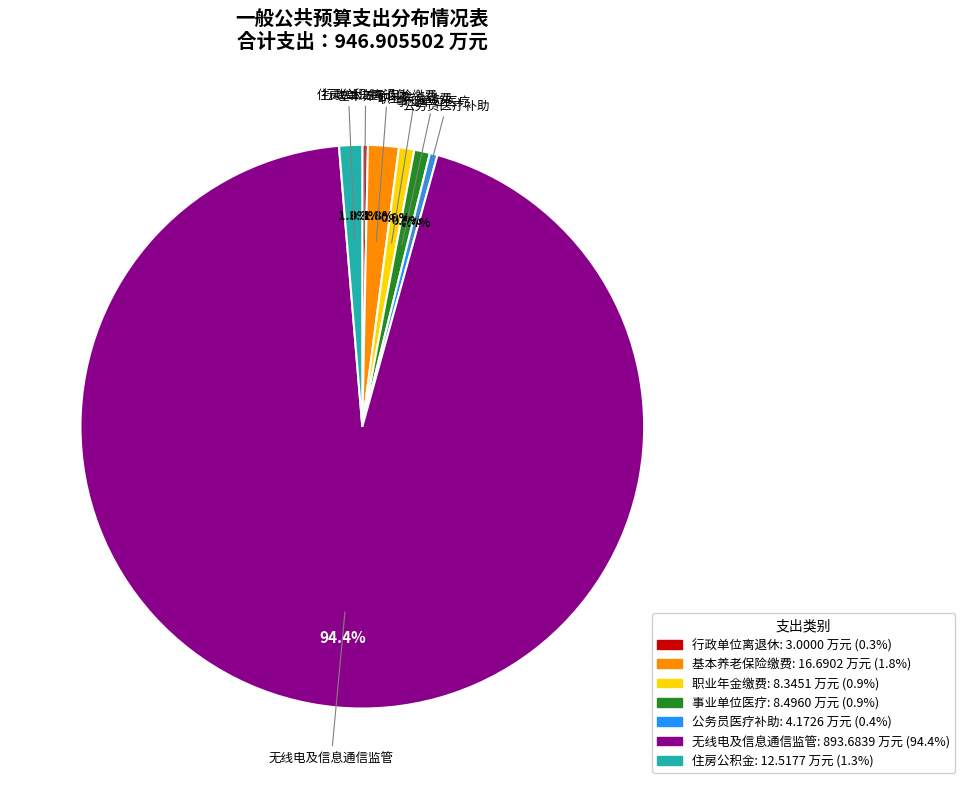

The 无线电及信息通信监管 slice represents 94% of the pie. True or false?

True